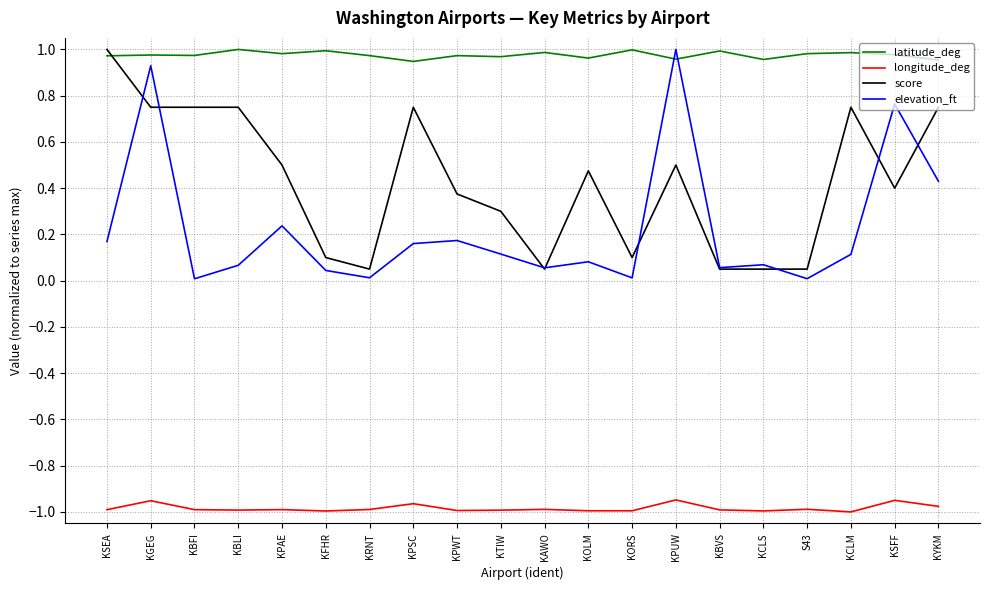

Between KBFI and KSFF, which series saw the biggest shift?

elevation_ft